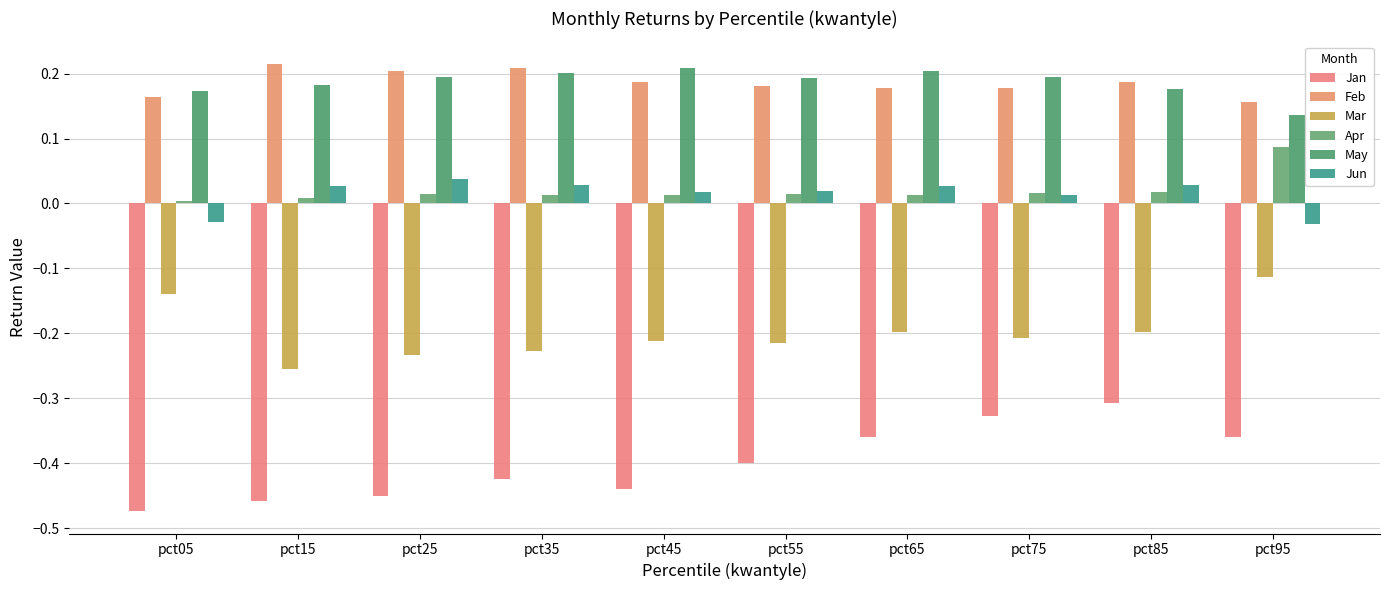

List the labels in order of May value, largest first.

pct45, pct65, pct35, pct25, pct75, pct55, pct15, pct85, pct05, pct95